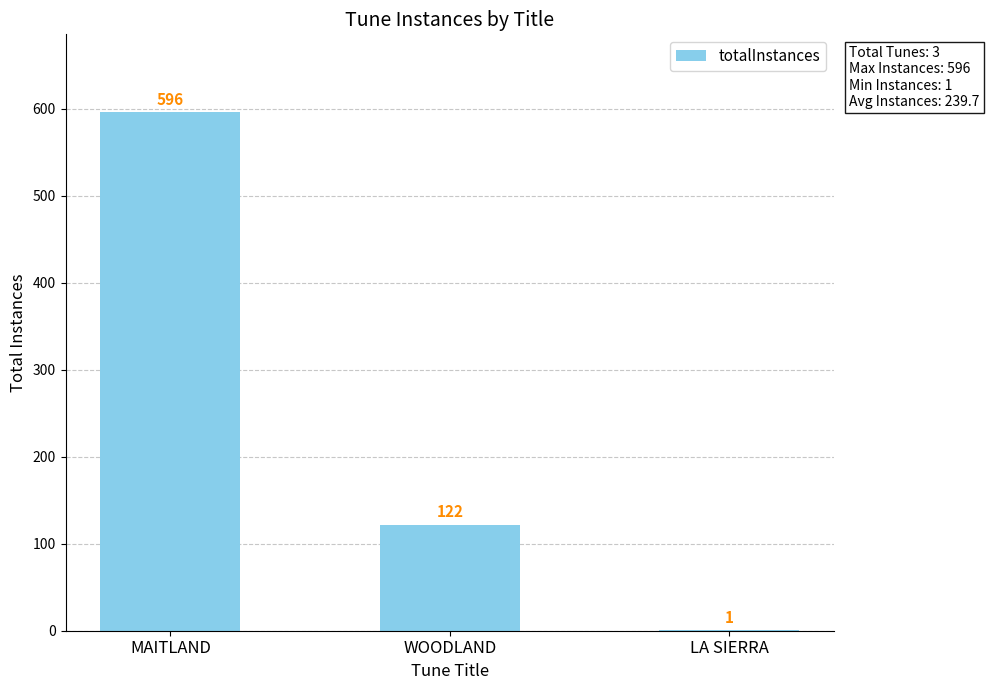

What is the difference between the values at MAITLAND and WOODLAND?

474